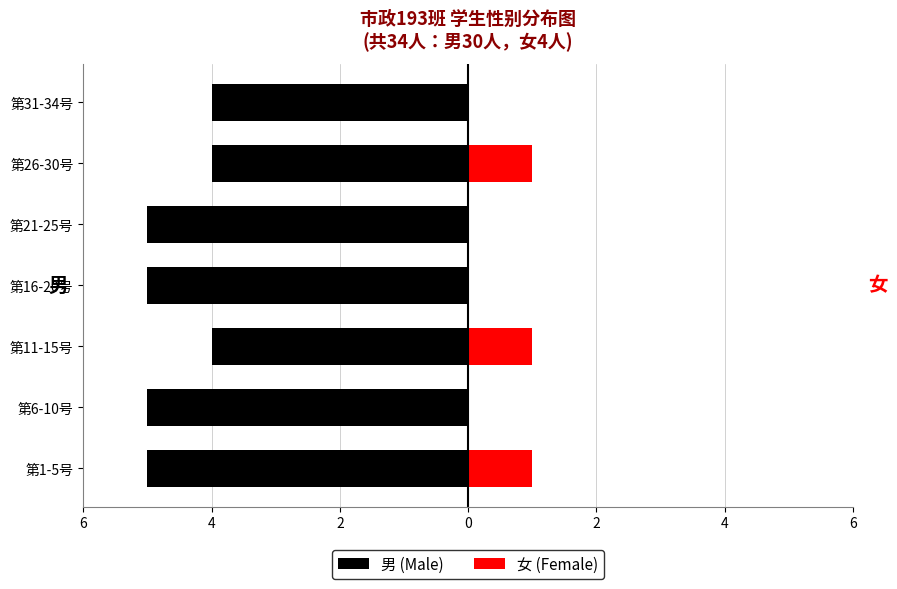

How many values in the 男 (Male) series exceed -5?

3